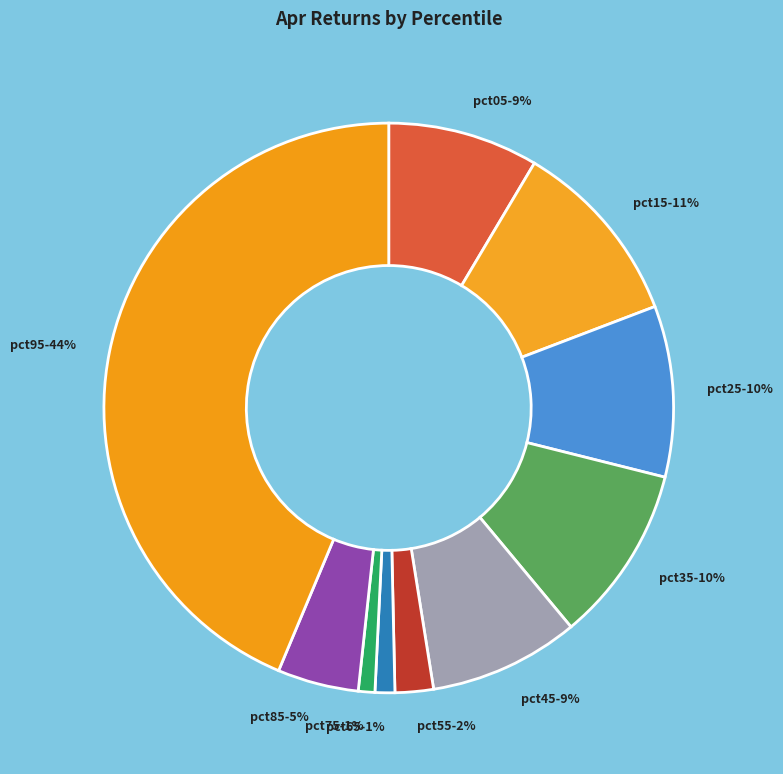

To the nearest percent, what is the combined percentage of pct75-1% and pct35-10%?

11%